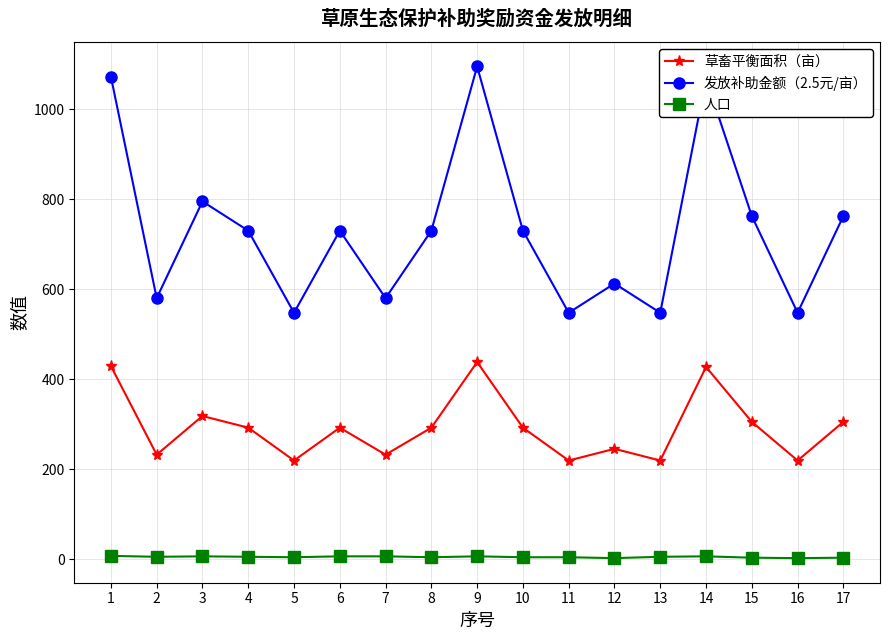

True or false: 草畜平衡面积（亩） has more than 2 points higher than both neighbors.

True